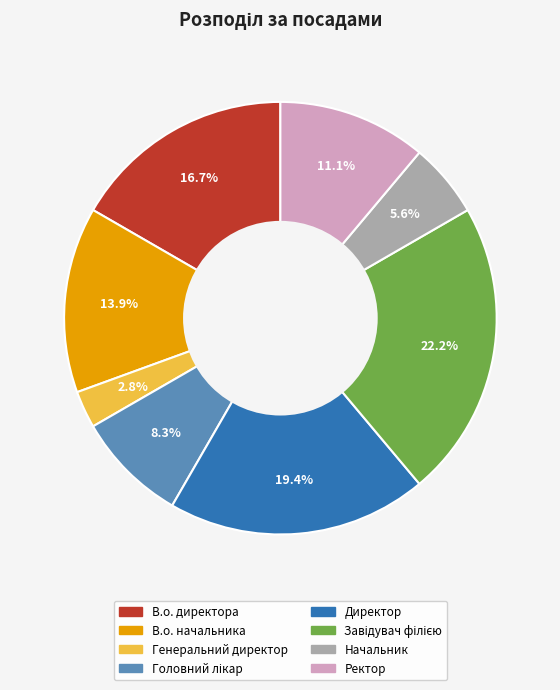

How many slices are in this pie chart?

8